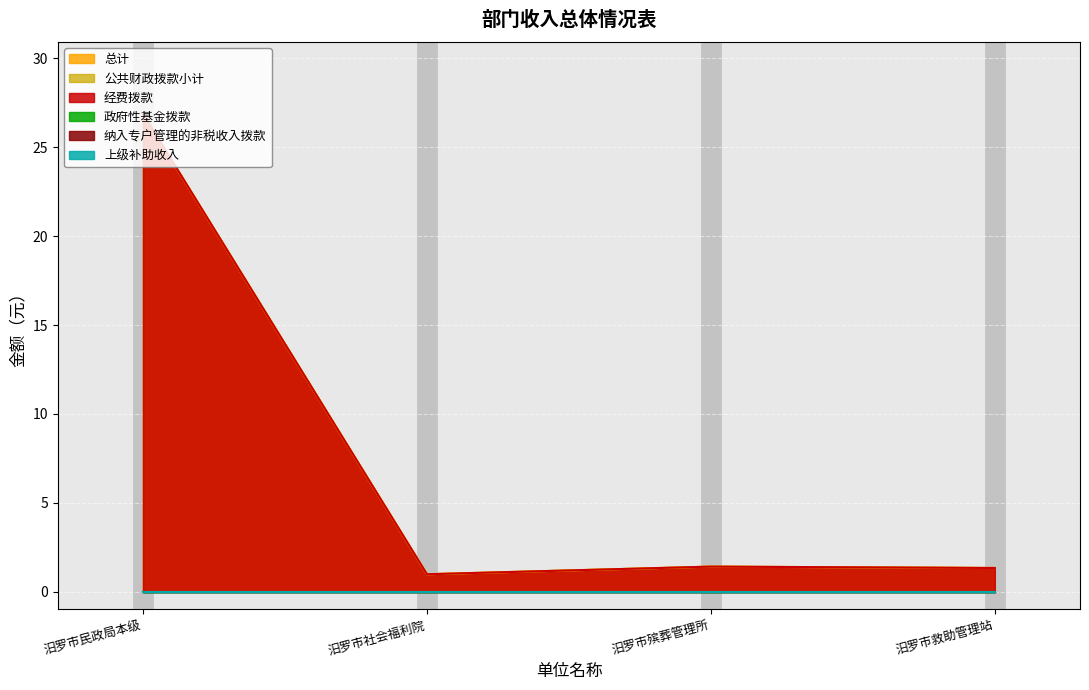

Does the chart display data point markers on the line(s)?

No